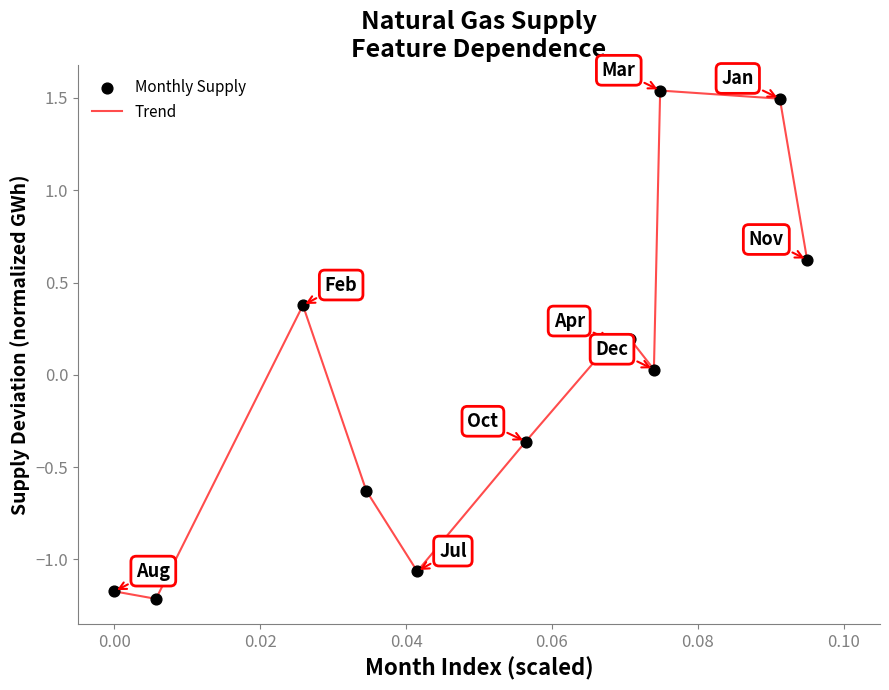

What is the minimum value shown in the chart?

-1.2